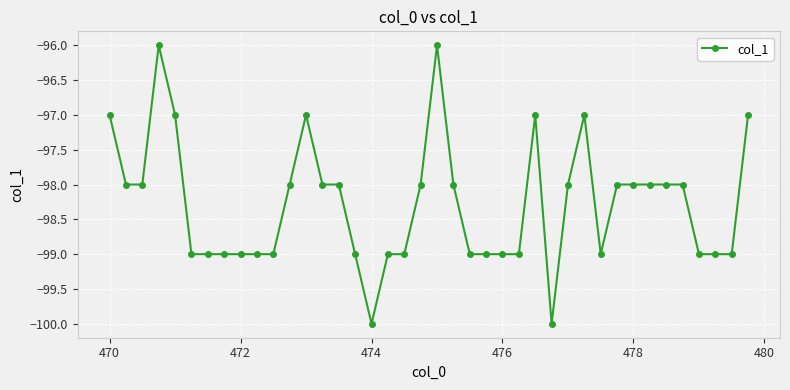

What is the smallest value displayed?

-100